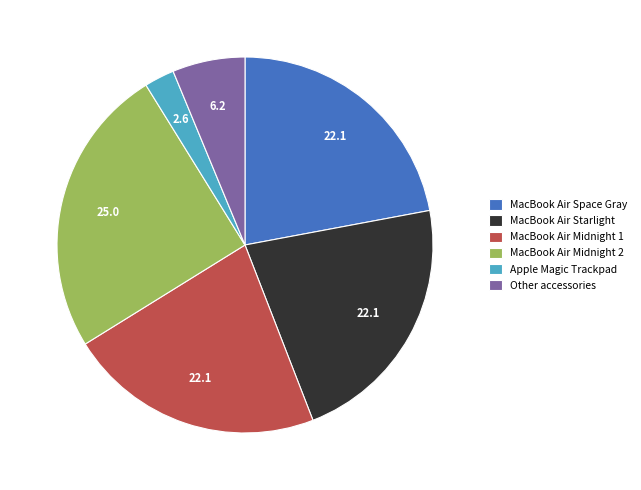

What is the largest slice in the pie chart?

MacBook Air Midnight 2